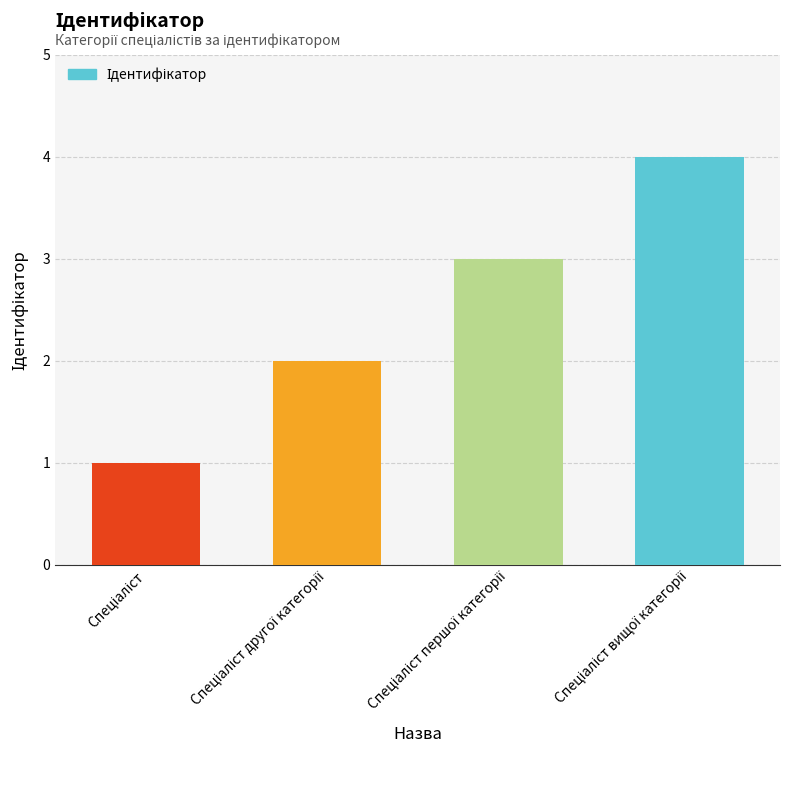

What is the greatest value displayed?

4